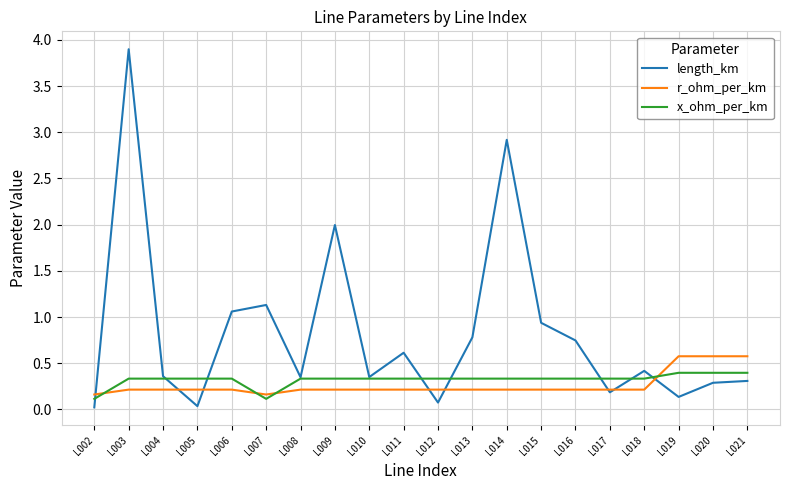

At which category does length_km reach its first local peak?

L003